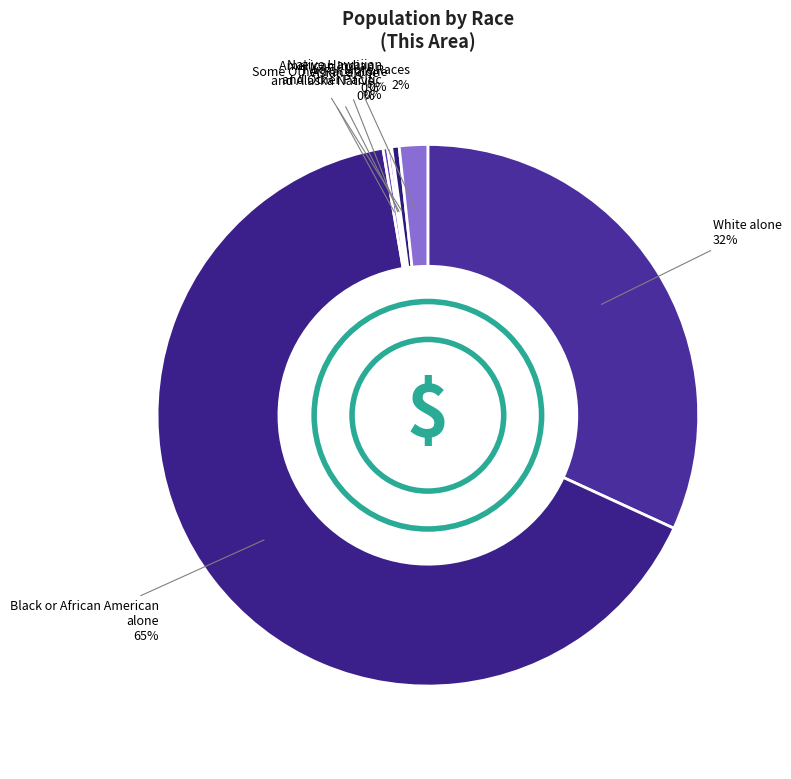

To the nearest percent, what is the average slice percentage?

14%